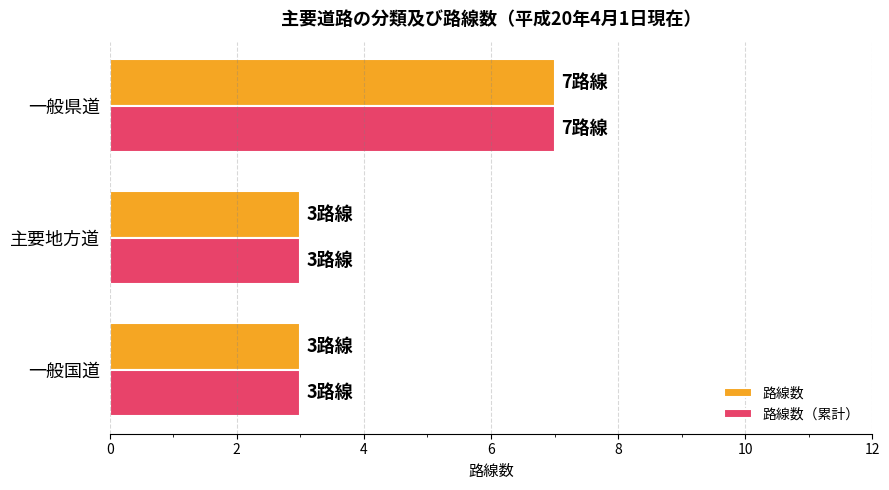

True or false: 路線数（累計） has a value of 7 at 一般県道.

True